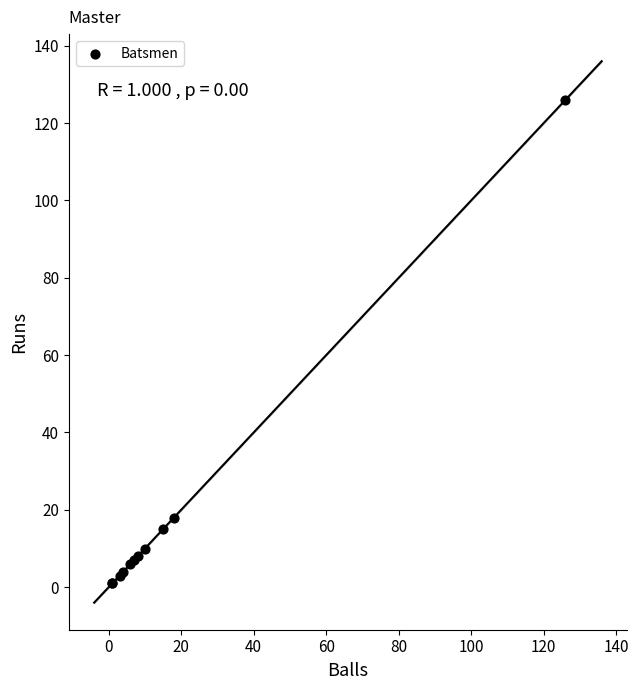

What Y value in the scatter plot is closest to 63?

18